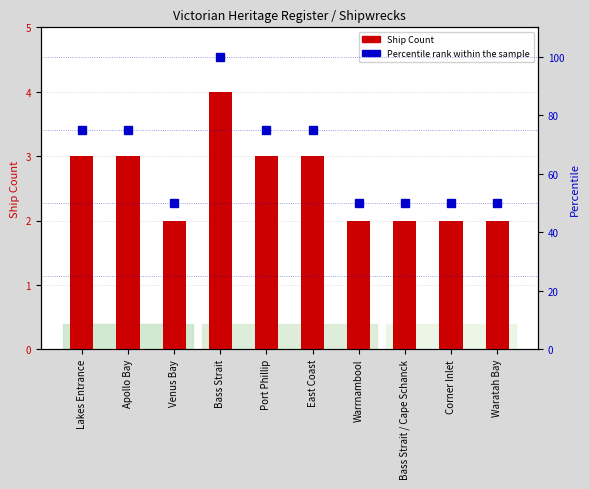

Which series has the largest total across all categories?

Percentile rank within the sample